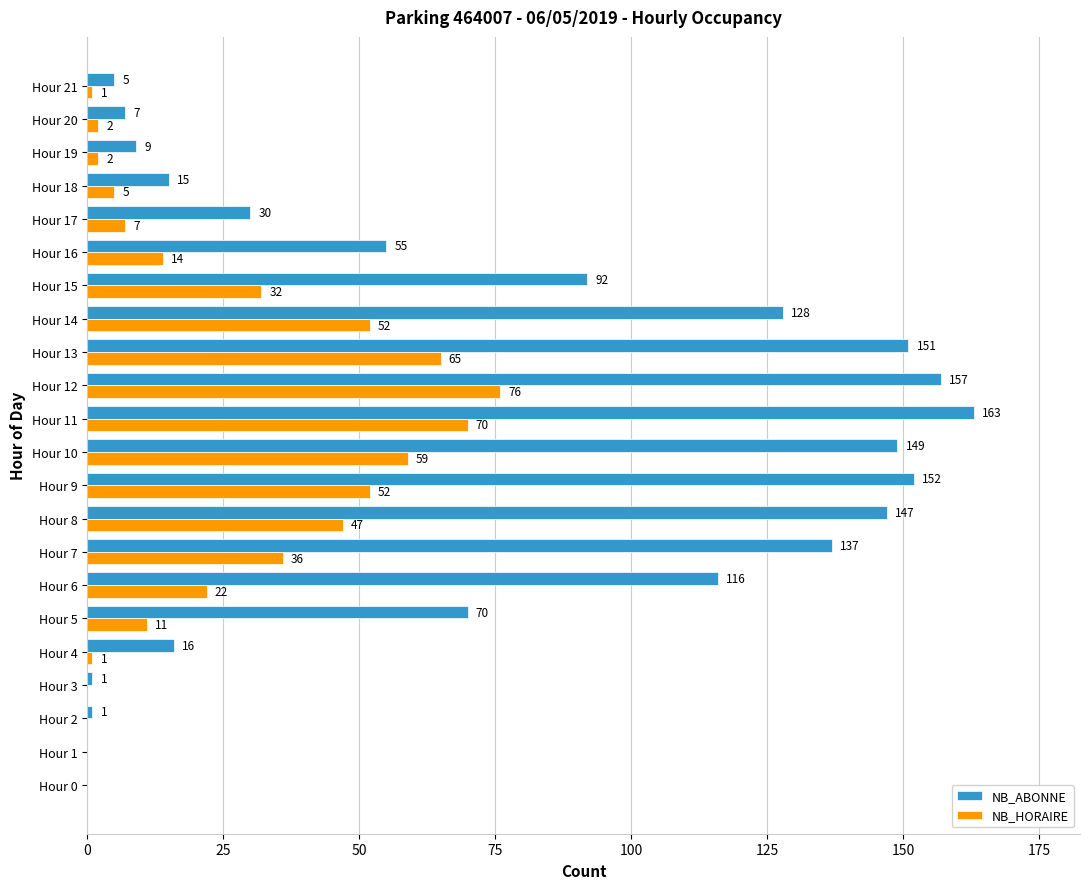

How many data points does each series have?

22